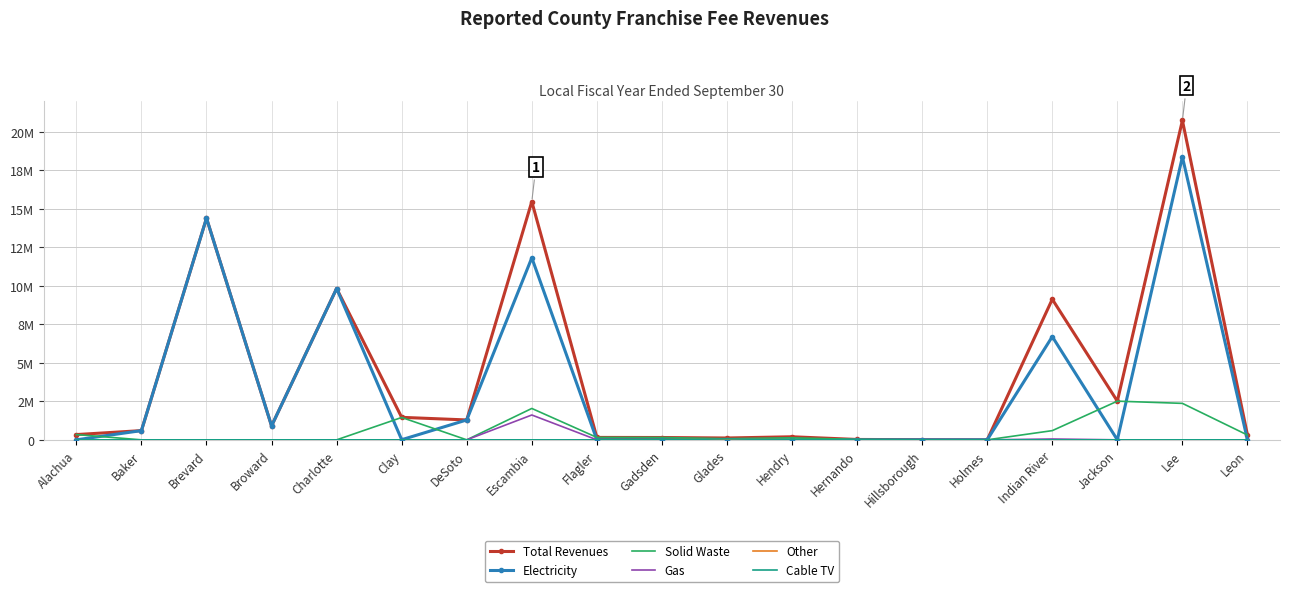

What is the sum of all Solid Waste values?

10156270